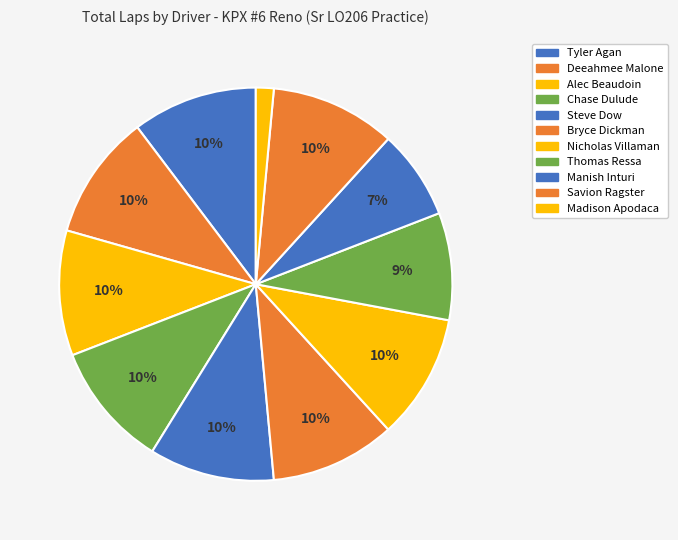

Approximately how many times larger is the value at Madison Apodaca compared to Thomas Ressa?

0.2